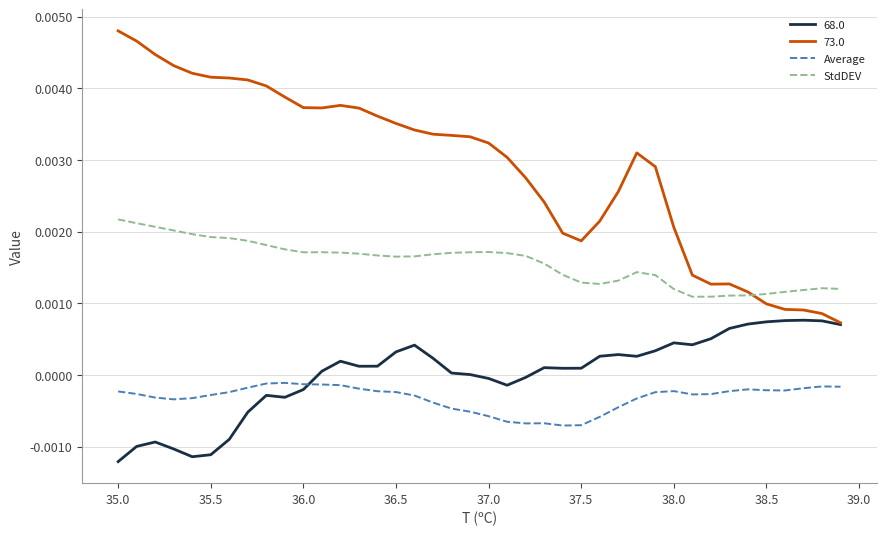

True or false: Average and StdDEV intersect in this chart.

False